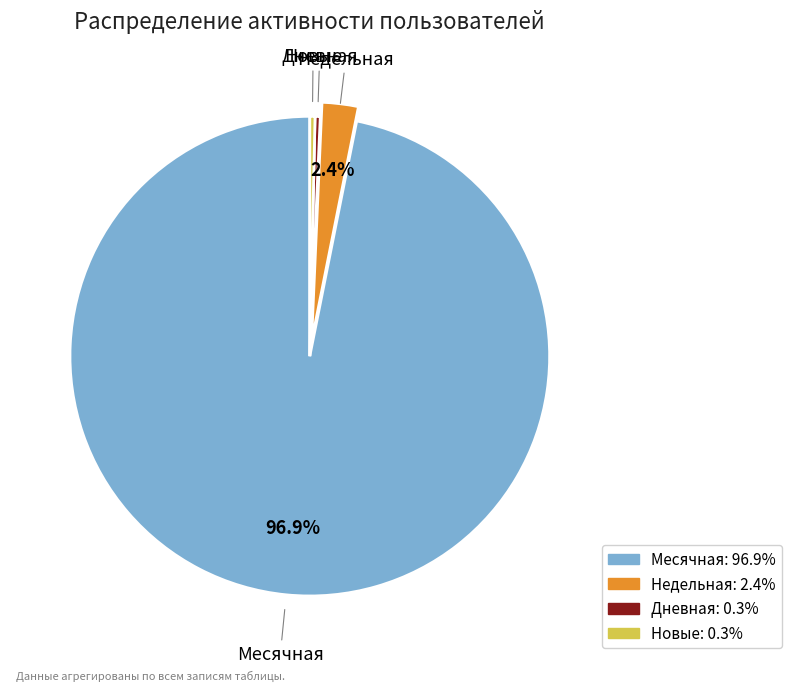

Does any single category account for the majority?

Yes